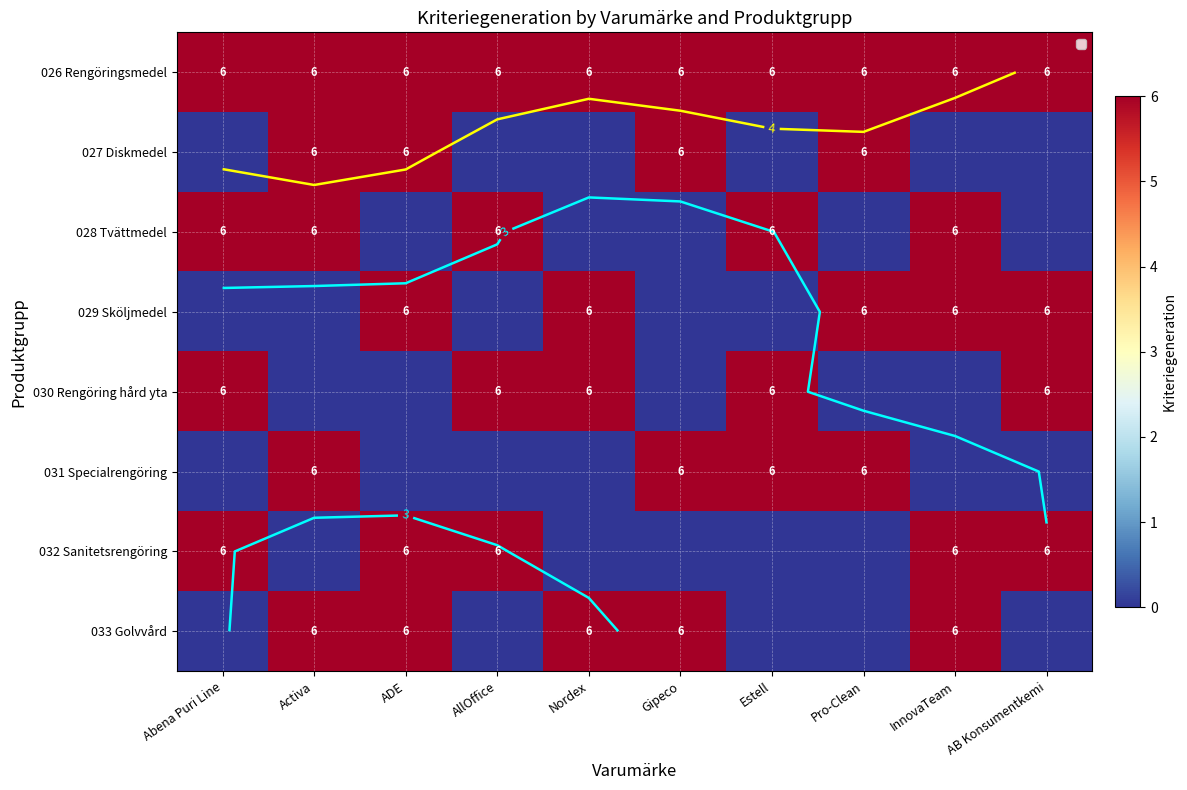

Which series changed the most between Abena Puri Line and InnovaTeam?

029 Sköljmedel